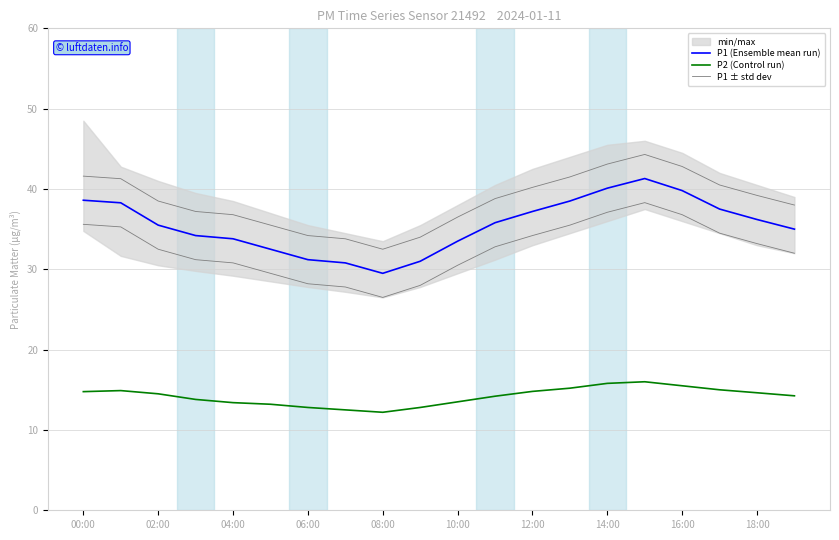

Is it true that P1 (Ensemble mean run) equals 41.3 at 15?

True